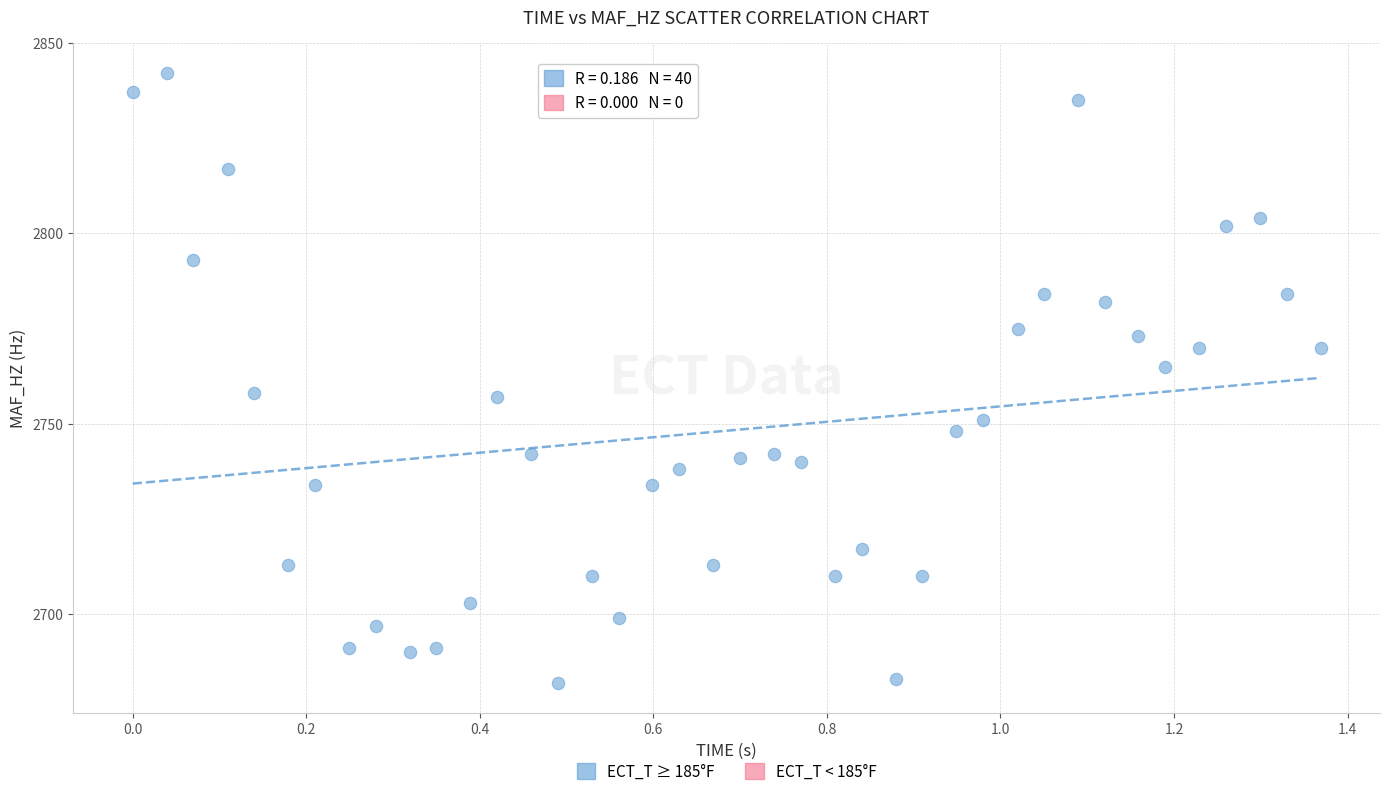

What is the range of Y values (max minus min)?

160